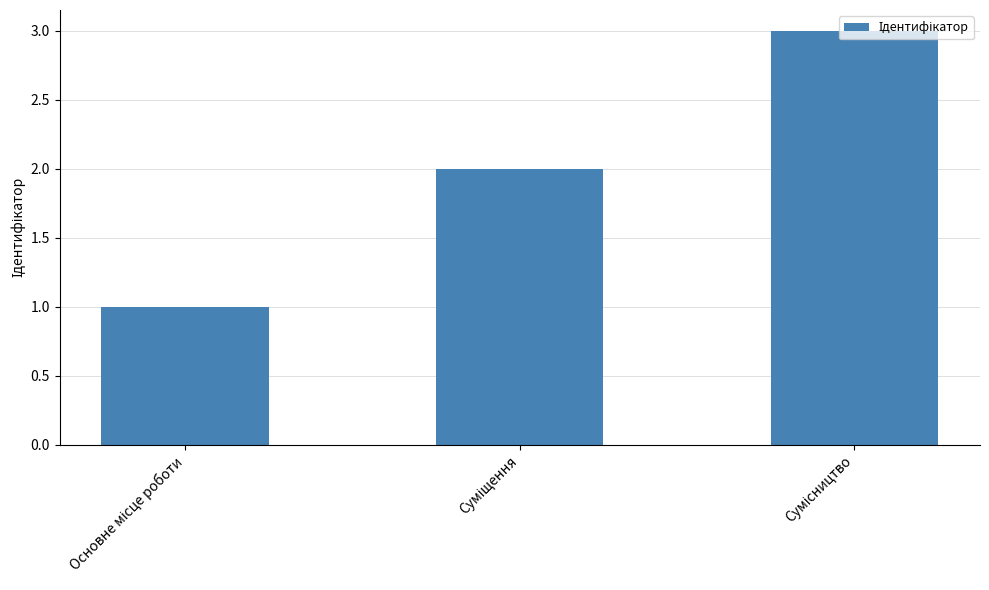

What is the greatest value displayed?

3